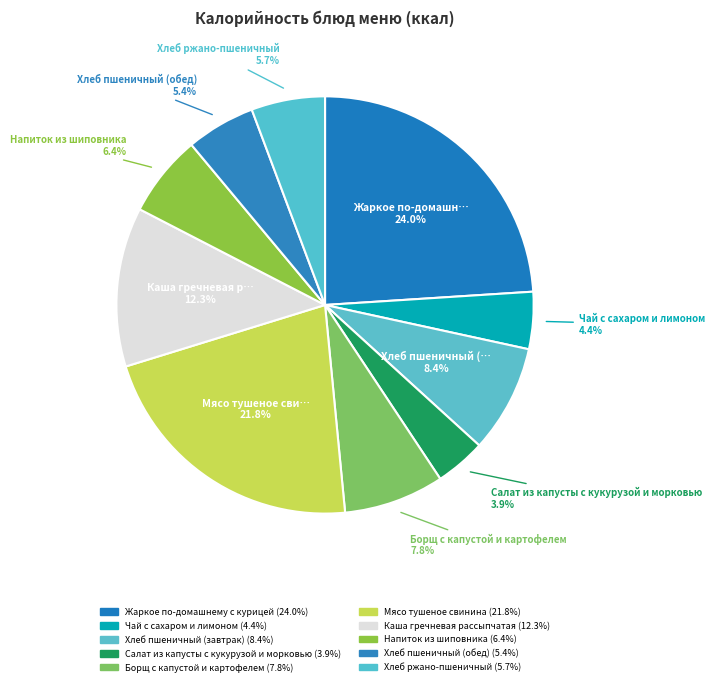

What percentage is the Хлеб ржано-пшеничный slice, to the nearest percent?

6%